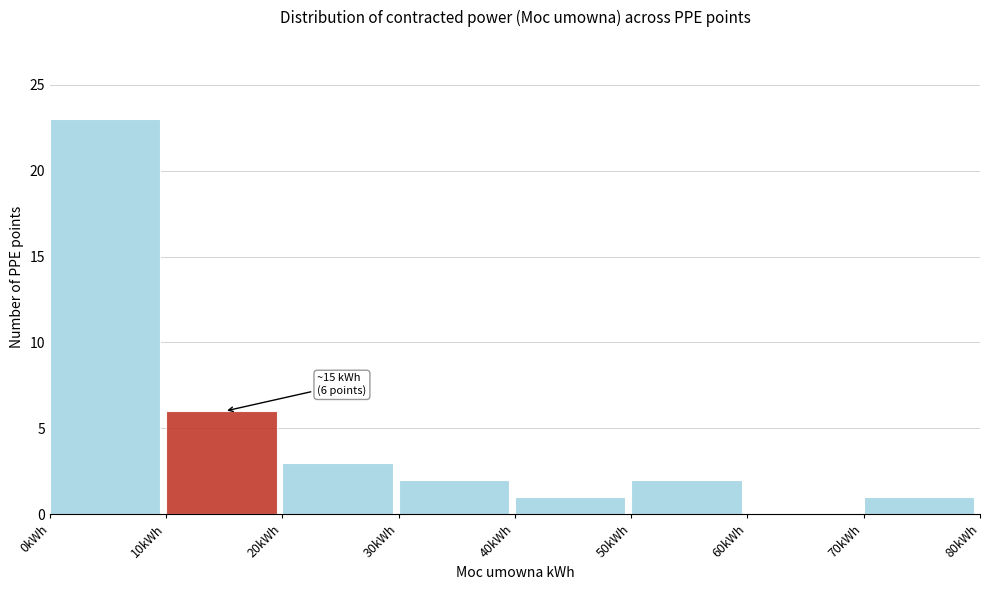

Which range on the x-axis has the tallest bar?

0 to 10